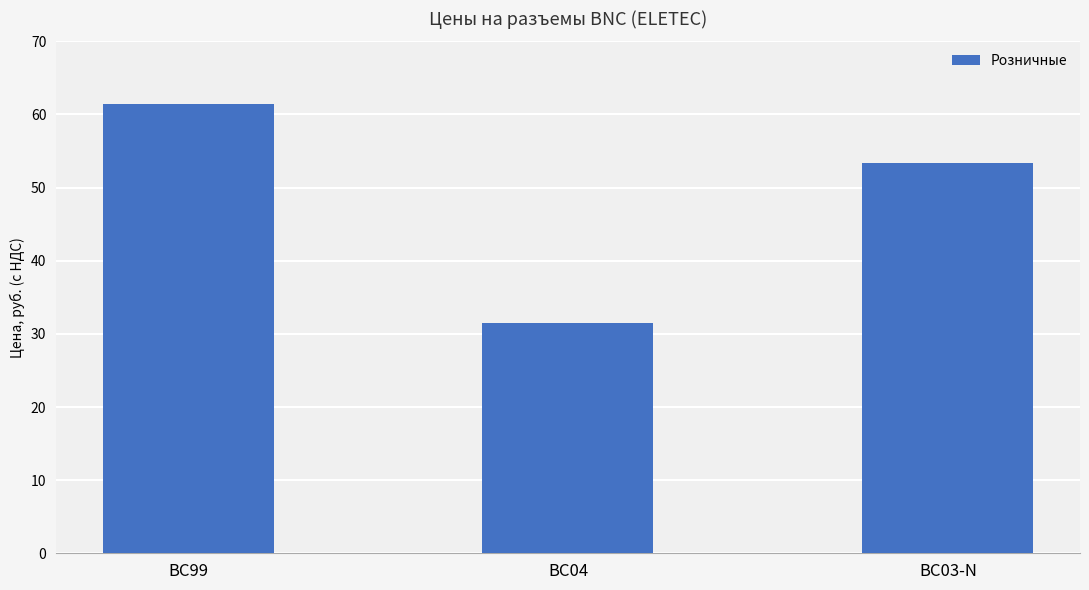

How many values are below 53?

1